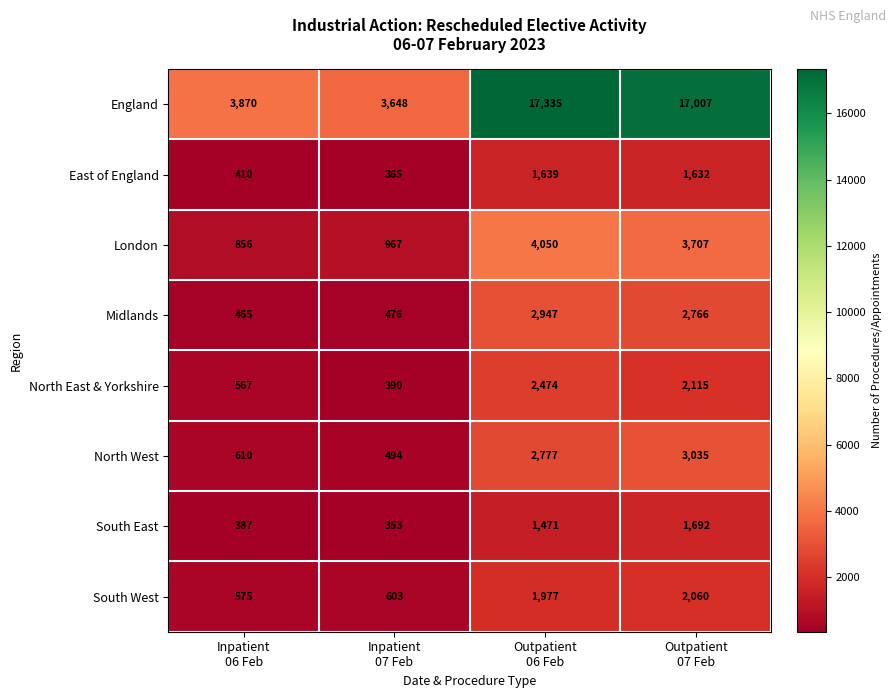

What is the average value of the East of England series?

1012